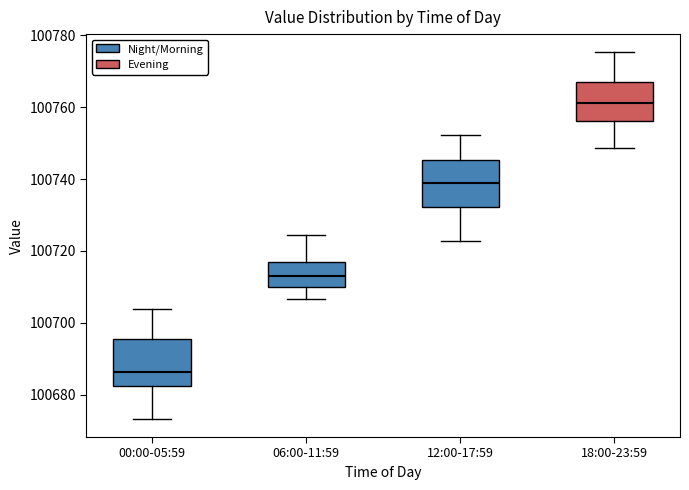

Where does the median line of the box for 00:00-05:59 sit on the y-axis? The values are not printed on the chart, so give them approximately, as read against the axis.

100686